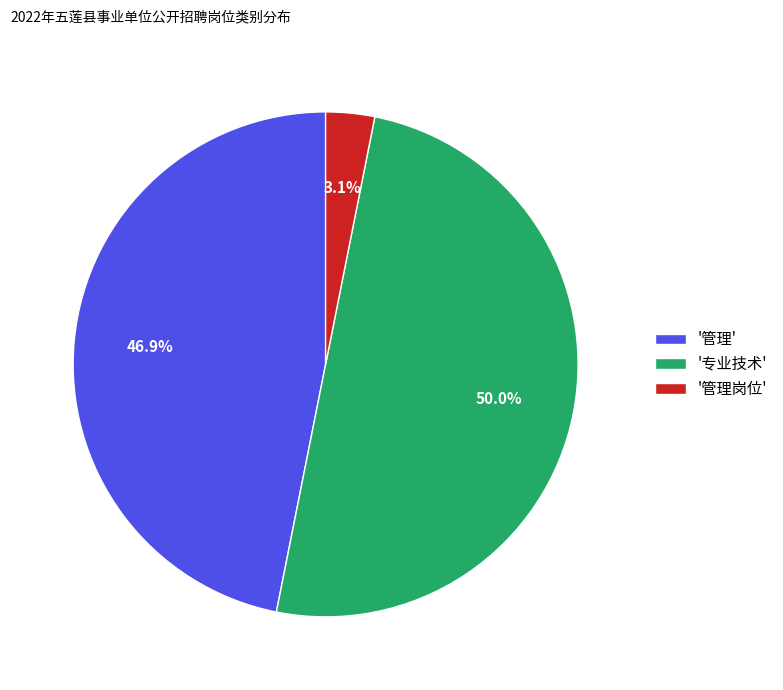

Rank the categories by value from highest to lowest.

'专业技术', '管理', '管理岗位'